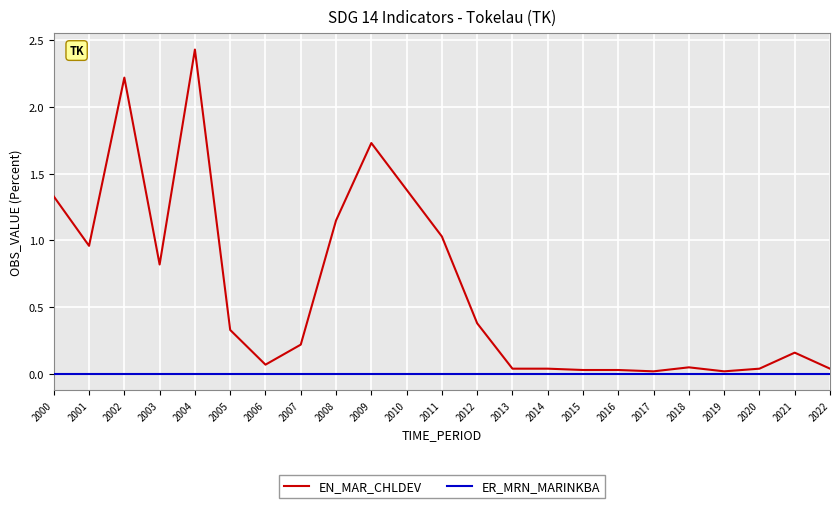

Which category has the highest value across all series?

2004